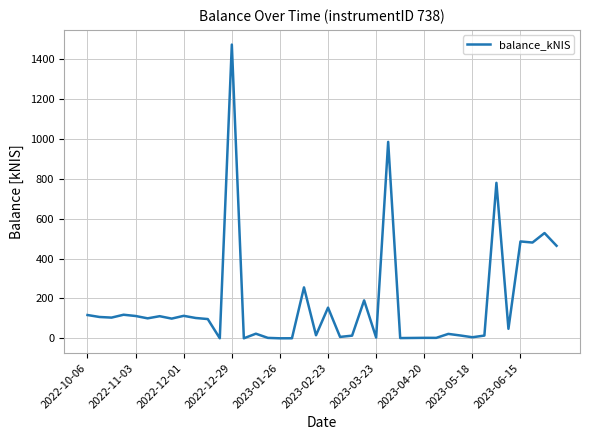

What is the greatest value displayed?

1472.8